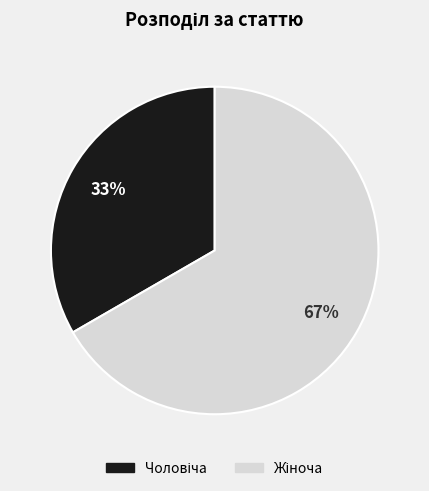

Is there a majority slice in this chart?

Yes